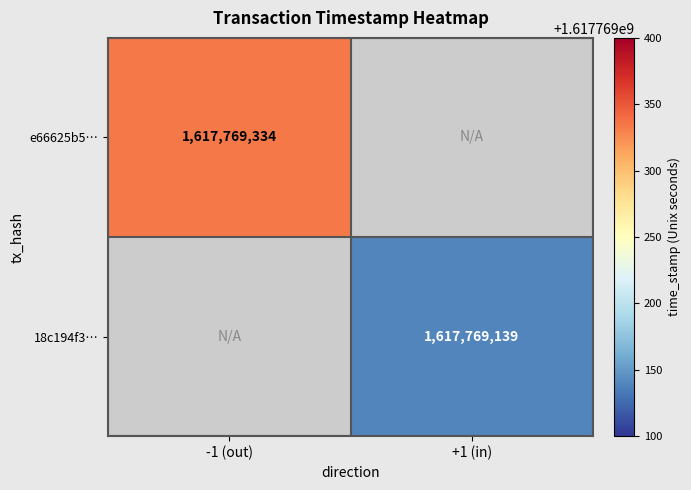

How many data points does each series have?

2